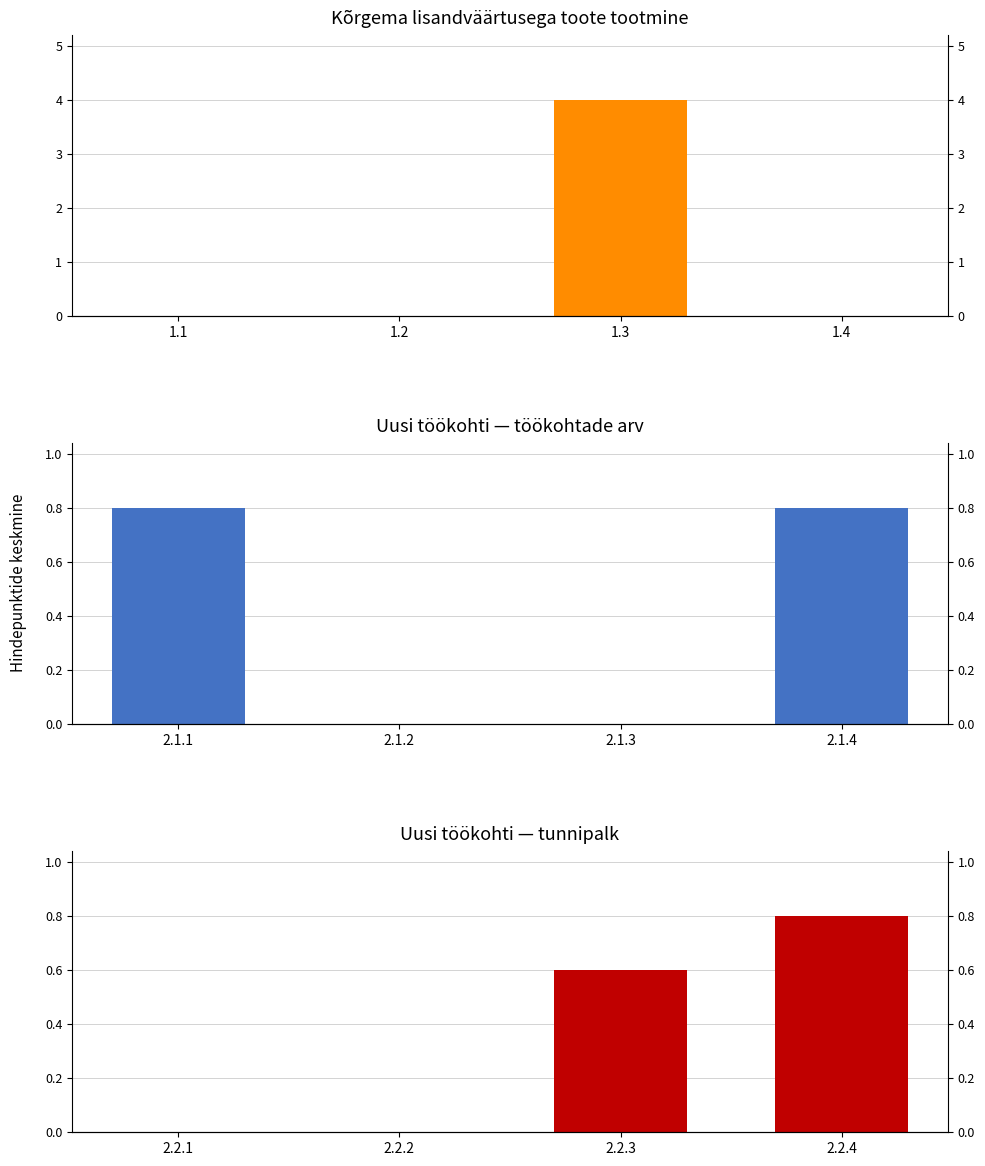

How many distinct data groups are displayed?

3